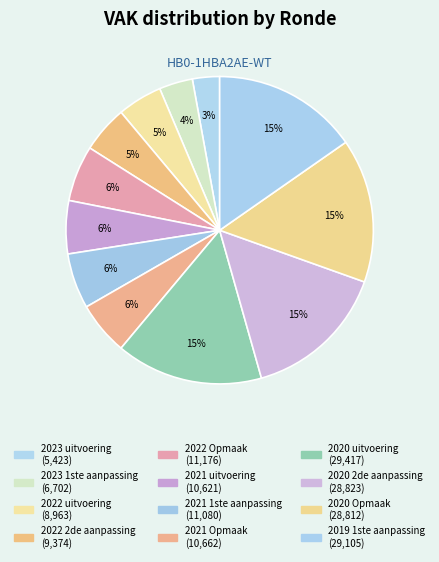

Approximately how many times larger is the value at 2020 2de aanpassing compared to 2023 1ste aanpassing?

4.3